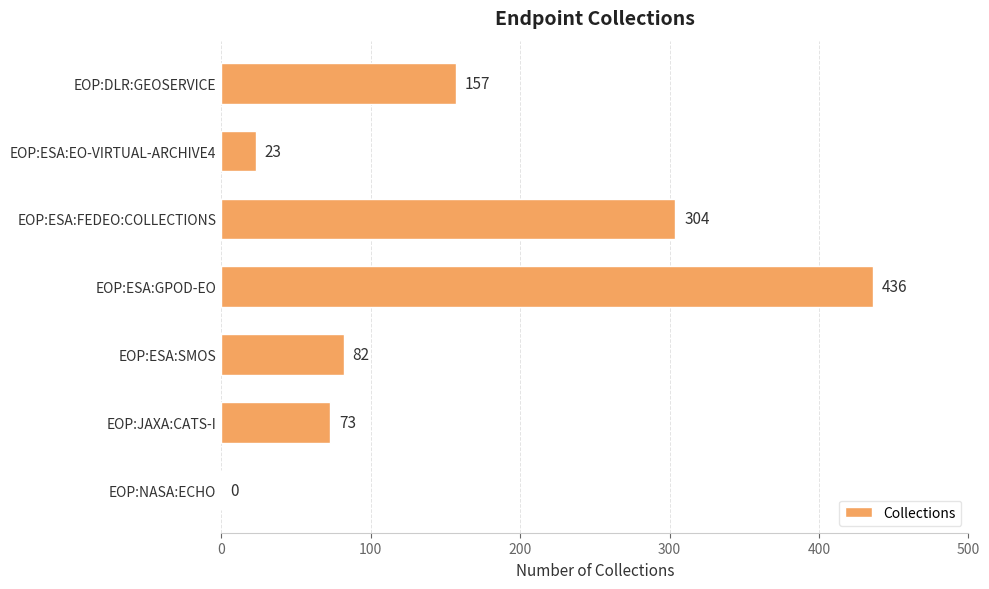

What is the greatest value displayed?

436